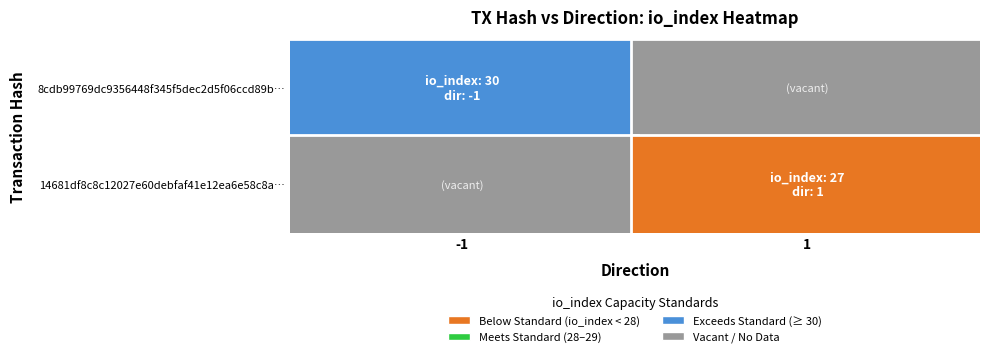

Reading left to right, list all the values displayed in this chart.

8cdb99769dc9356448f345f5dec2d5f06ccd89b: direction=-1	io_index=30
14681df8c8c12027e60debfaf41e12ea6e58c8a: direction=1	io_index=27